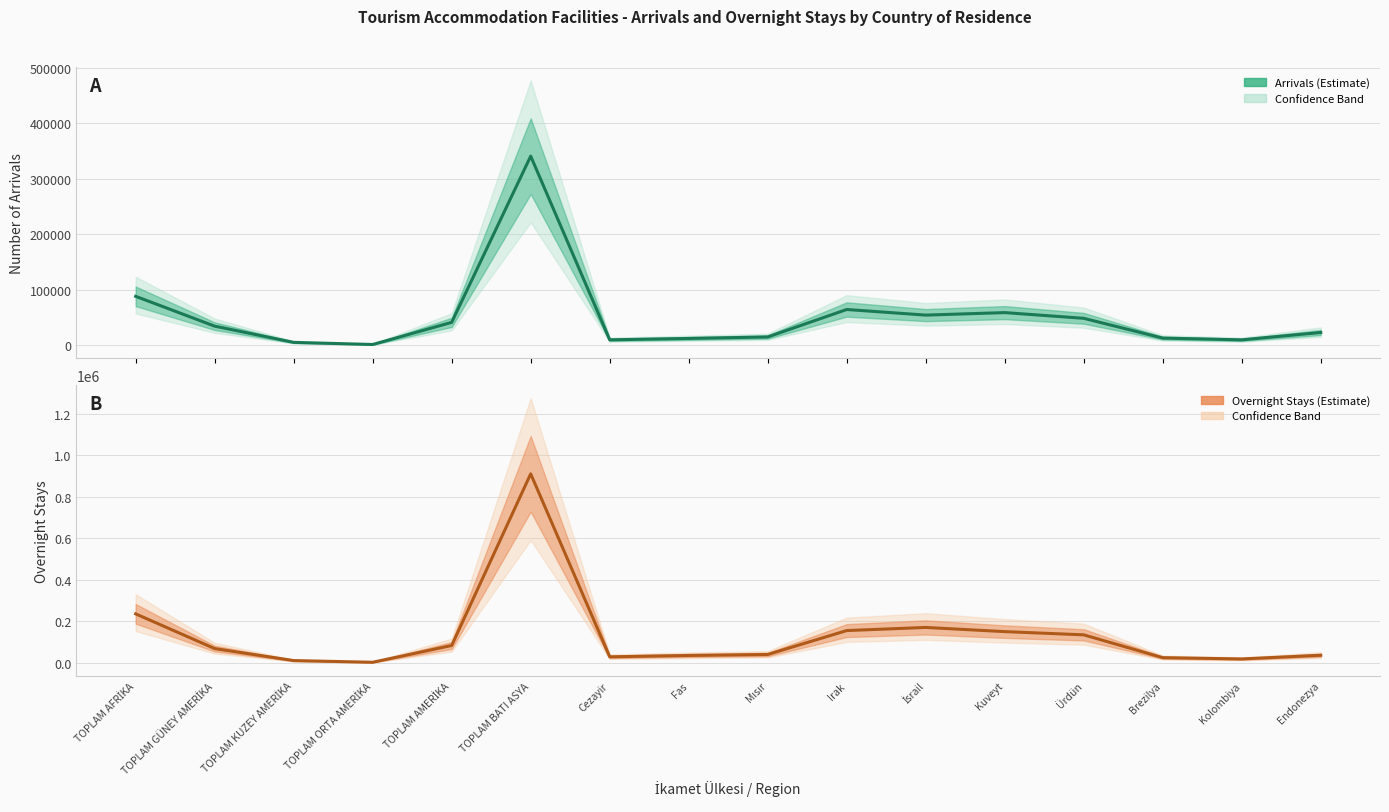

The TESİSE GELİŞ SAYISI series shows 5329 at TOPLAM KUZEY AMERİKA. True or false?

True